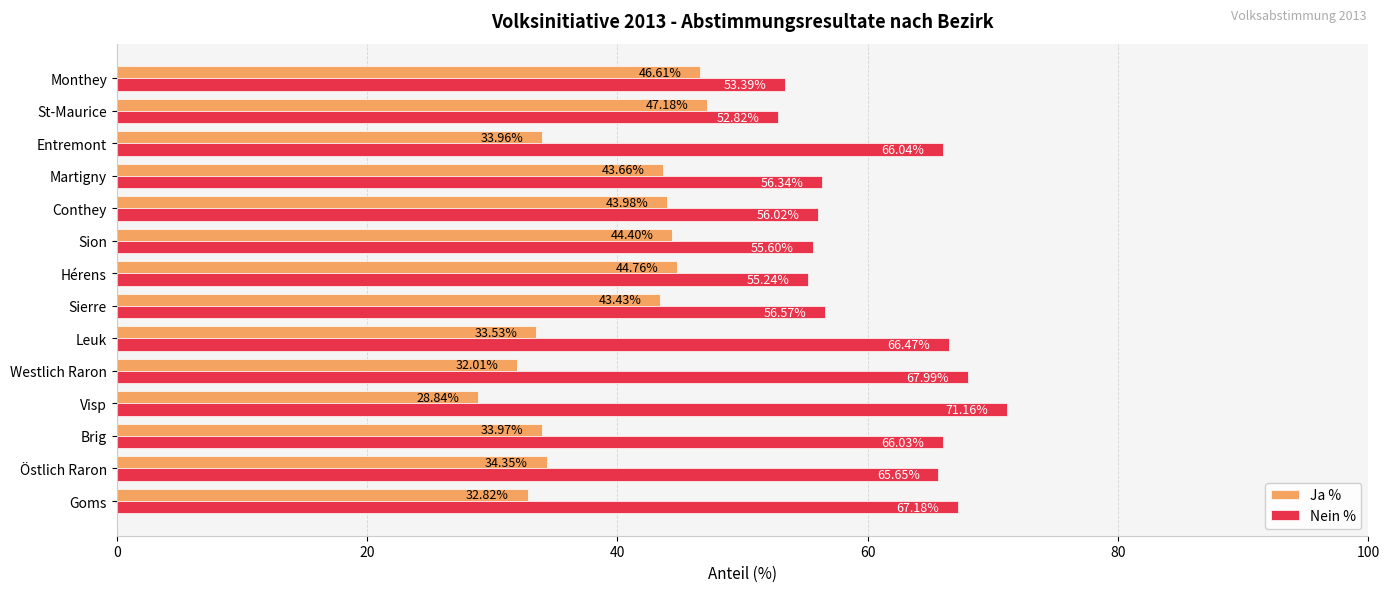

Which series has the largest total across all categories?

Nein %